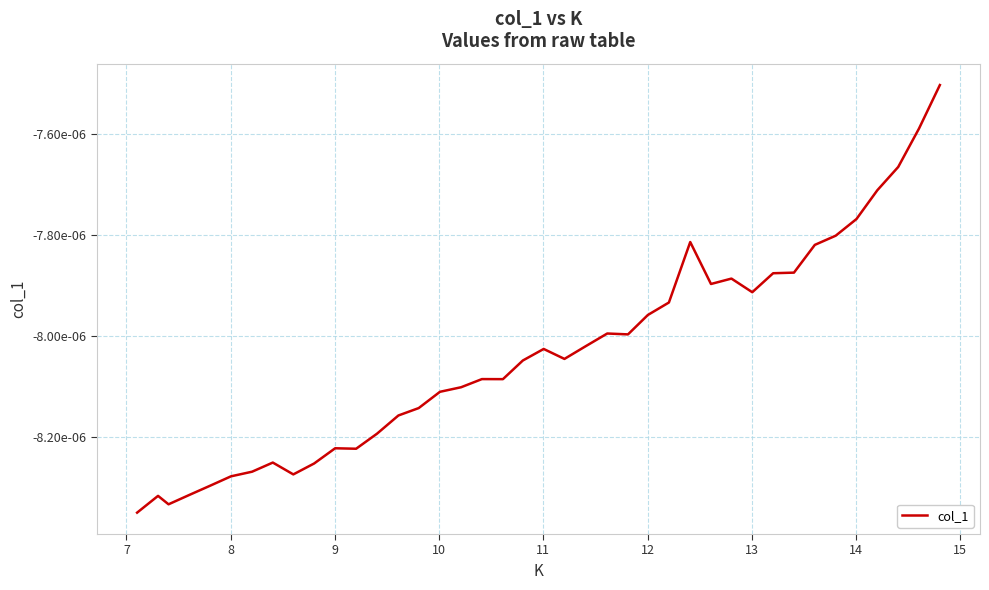

True or false: the data has more than 0 interior local peaks.

True